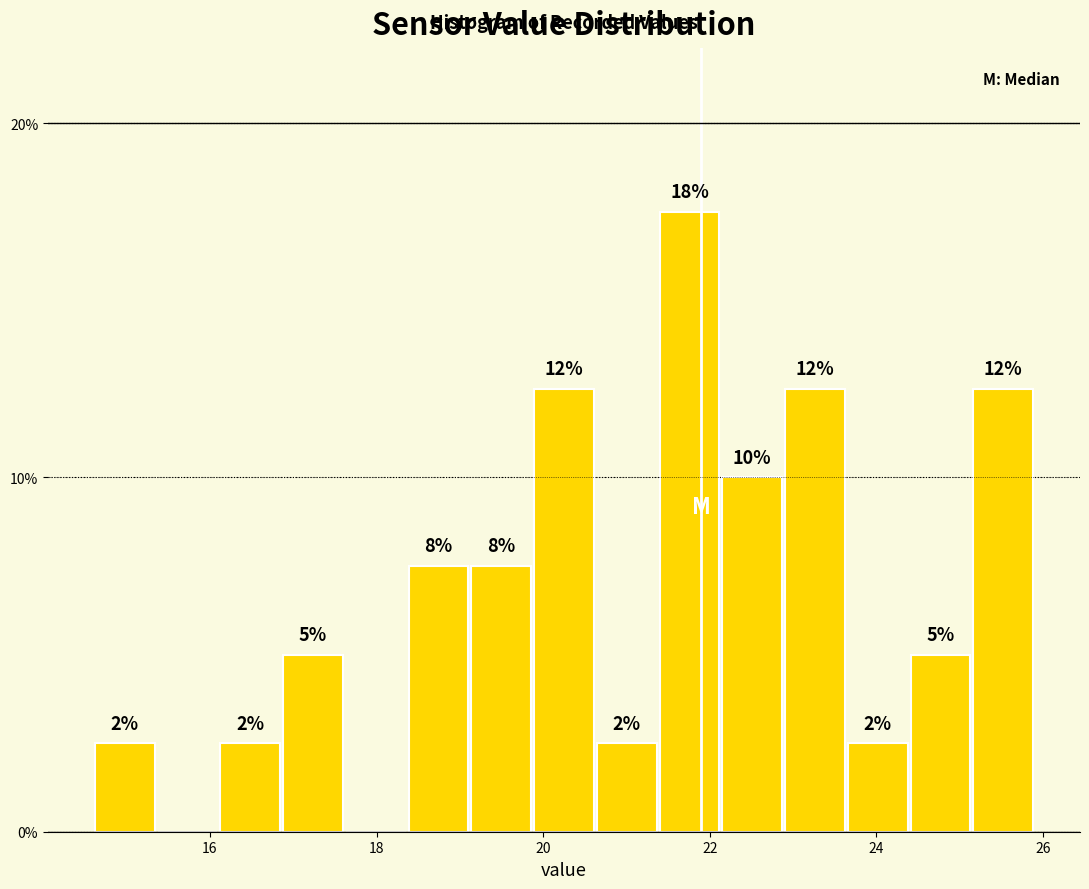

Around what value on the x-axis is the tallest bar? Give the approximate position of its centre, as read against the axis.

21.8